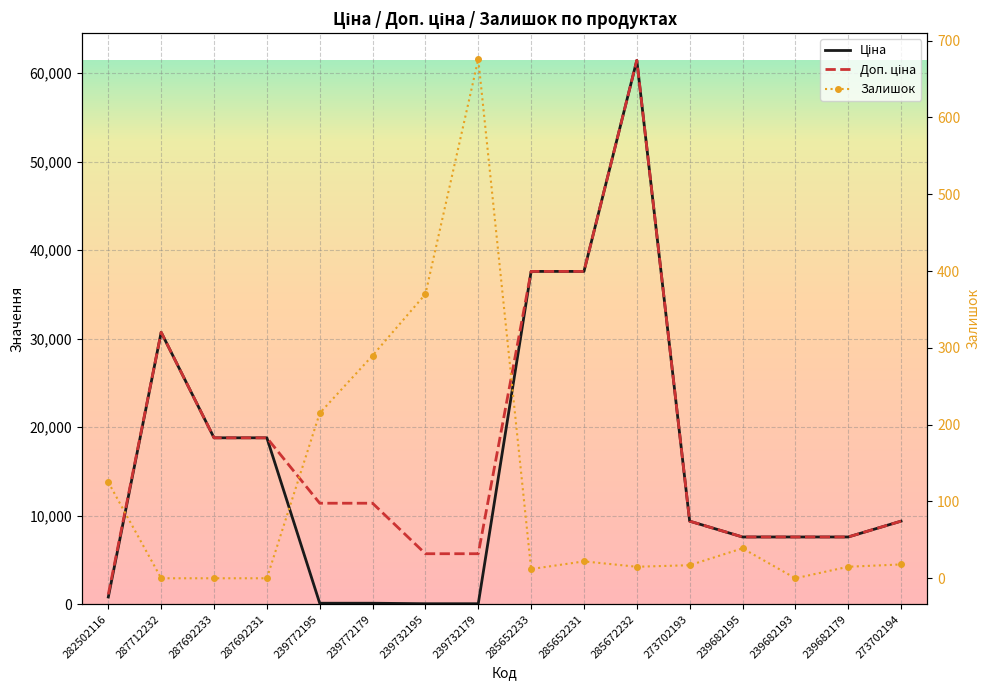

What are all the series names shown in the legend?

Ціна, Доп. ціна, Залишок